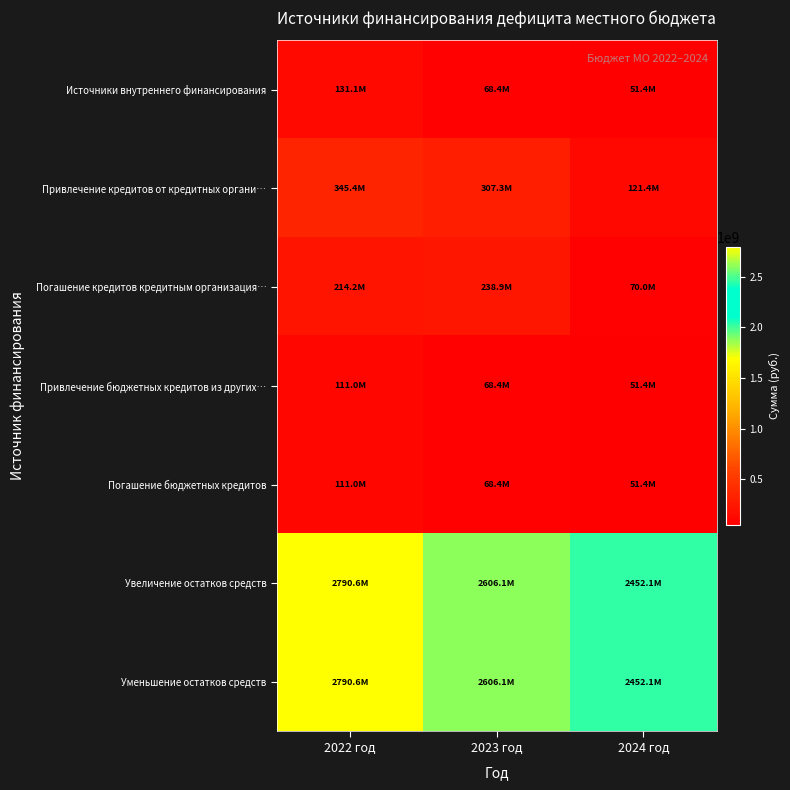

Between 2022 год and 2023 год, which is larger?

2022 год